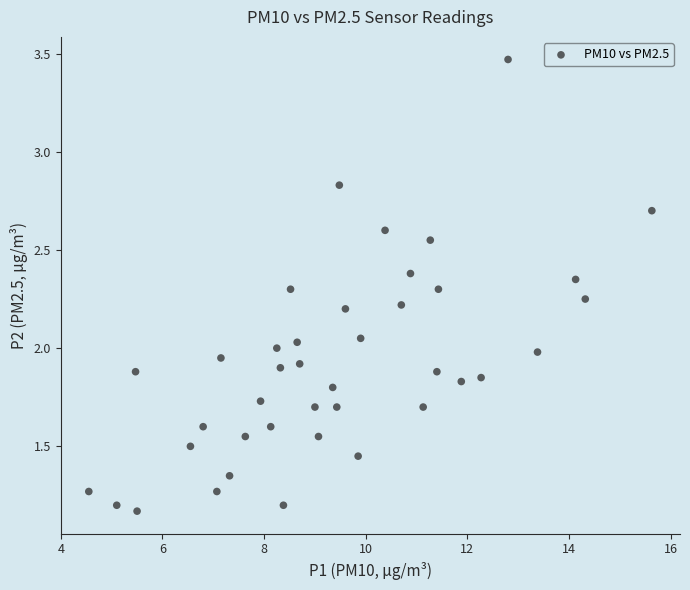

What is the range of X values (max minus min)?

11.1